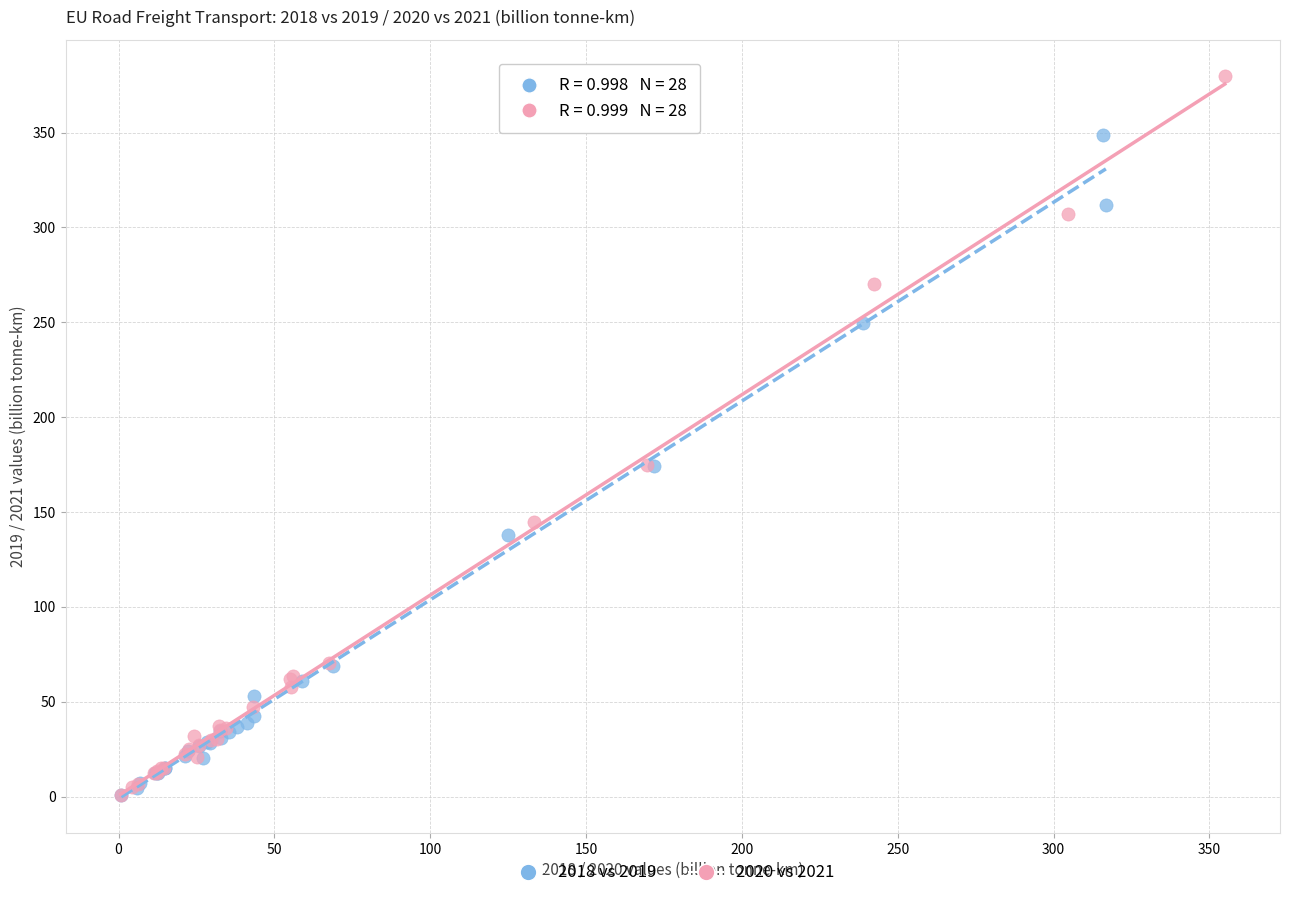

Which series has the largest Y range (max minus min)?

2020 vs 2021